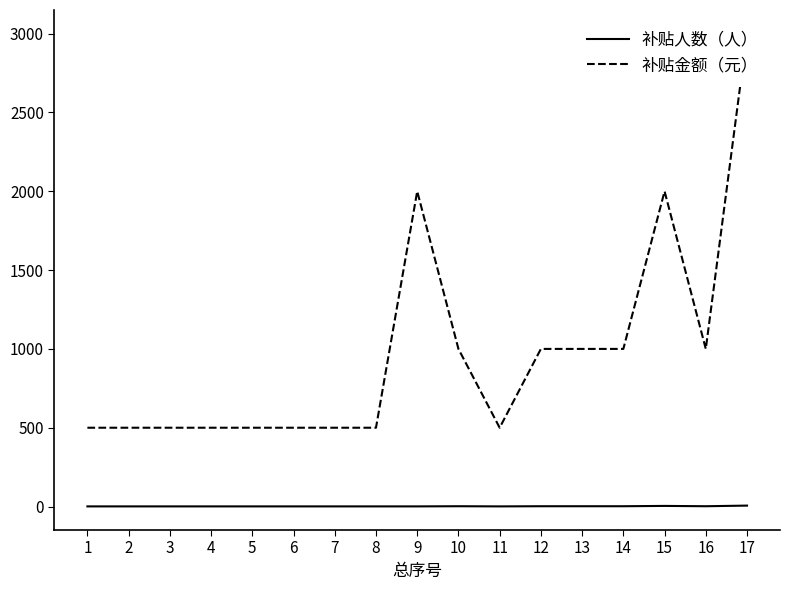

What are all the series names shown in the legend?

补贴人数（人）, 补贴金额（元）